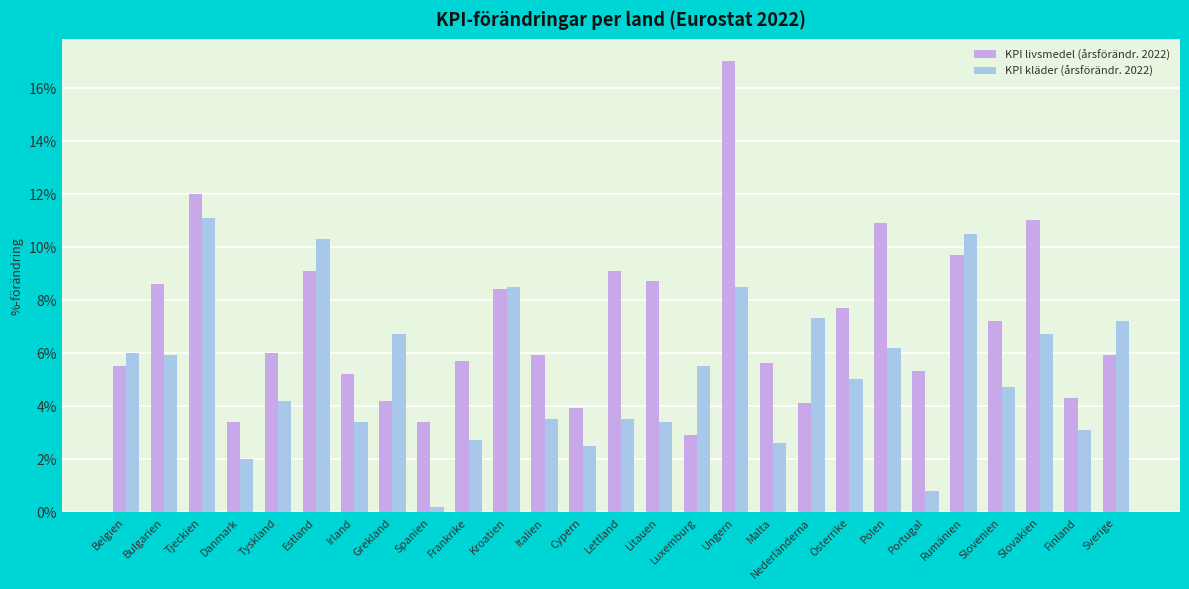

The KPI livsmedel (årsförändr. 2022) series shows 0.1 at Lettland. True or false?

False